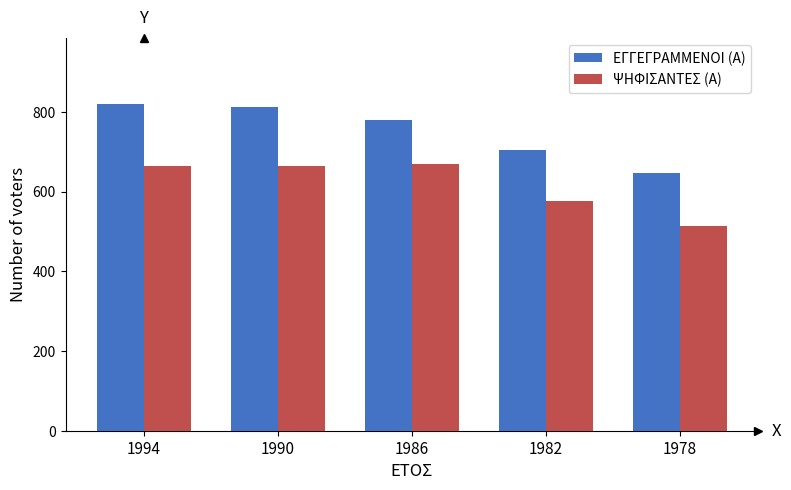

What is the value of the ΕΓΓΕΓΡΑΜΜΕΝΟΙ (Α) bar at the 2nd from the left?

812